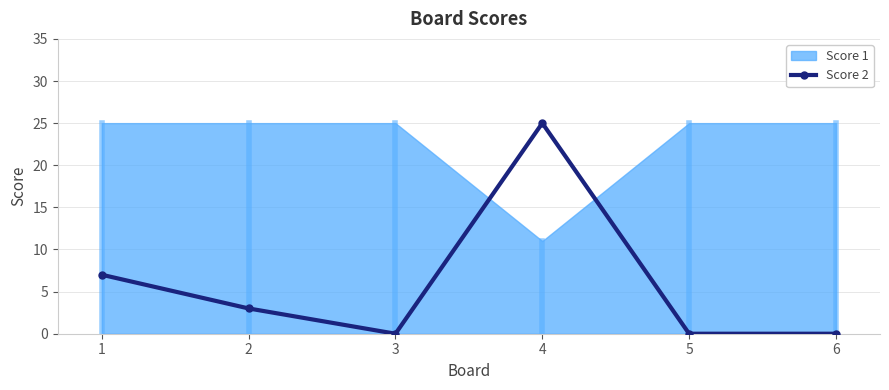

What is the greatest value displayed?

25